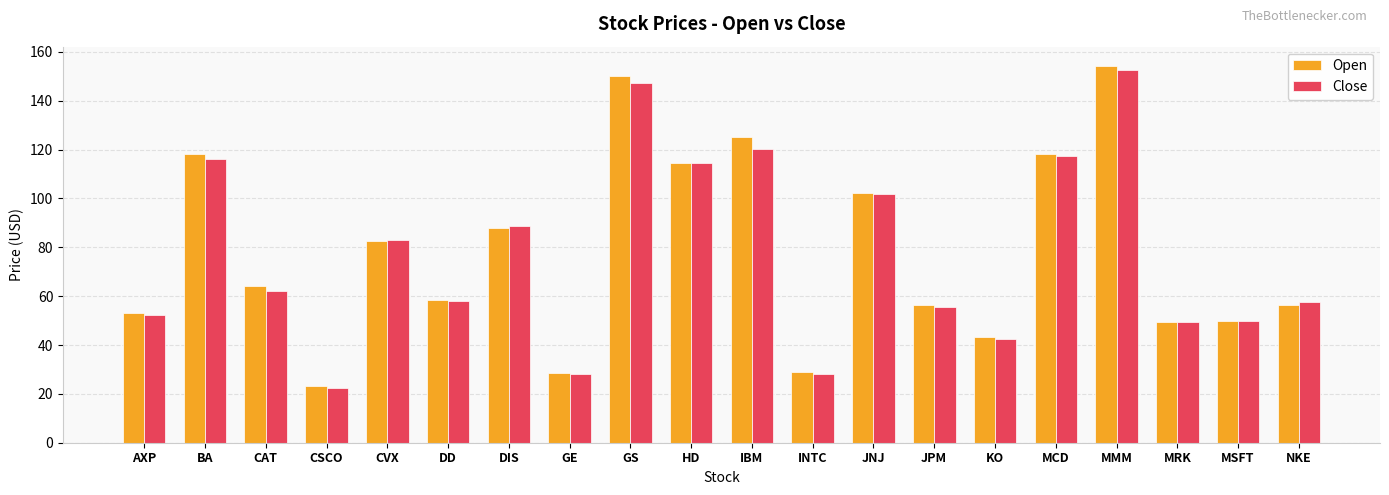

How many bars are there in total?

40